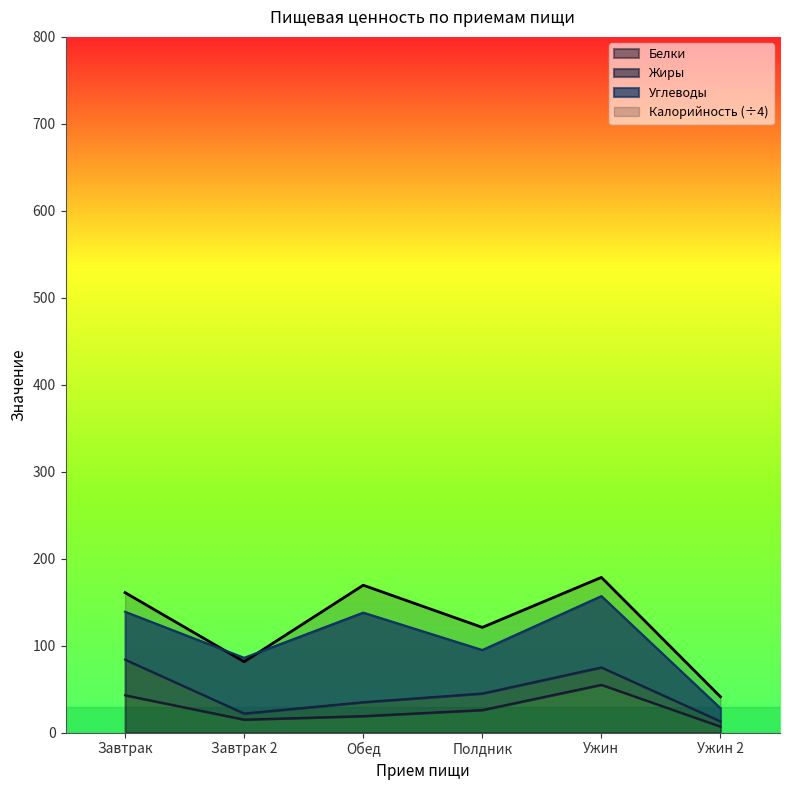

What is the difference between the highest and lowest values at Ужин?

123.5